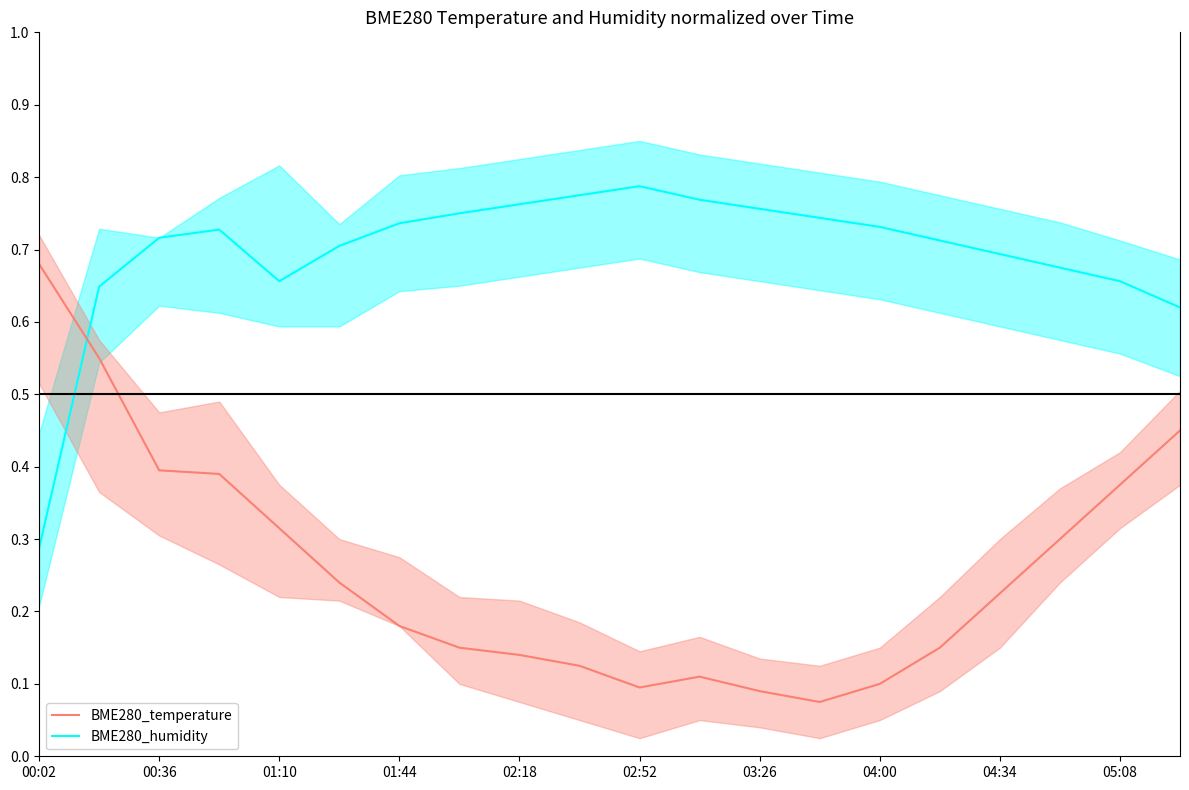

Which series has the largest range (max minus min)?

BME280_temperature